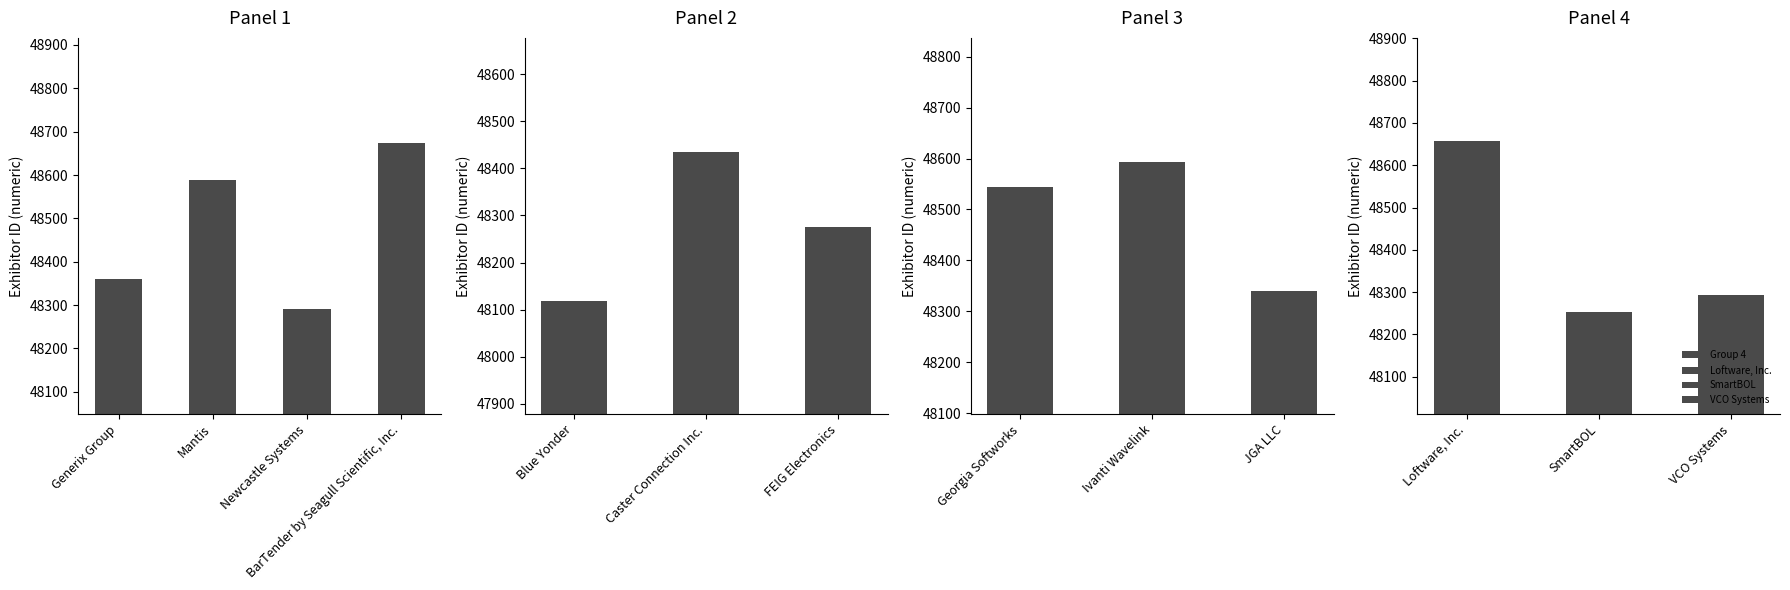

Is it true that the value at SmartBOL is 48253?

True